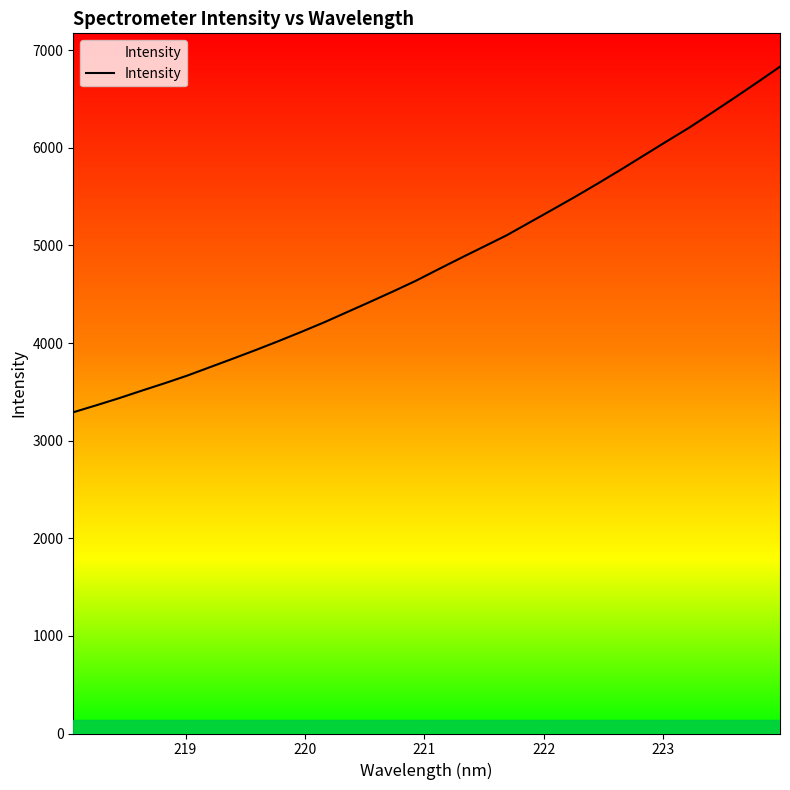

True or false: there are more than 2 points higher than both neighbors.

False